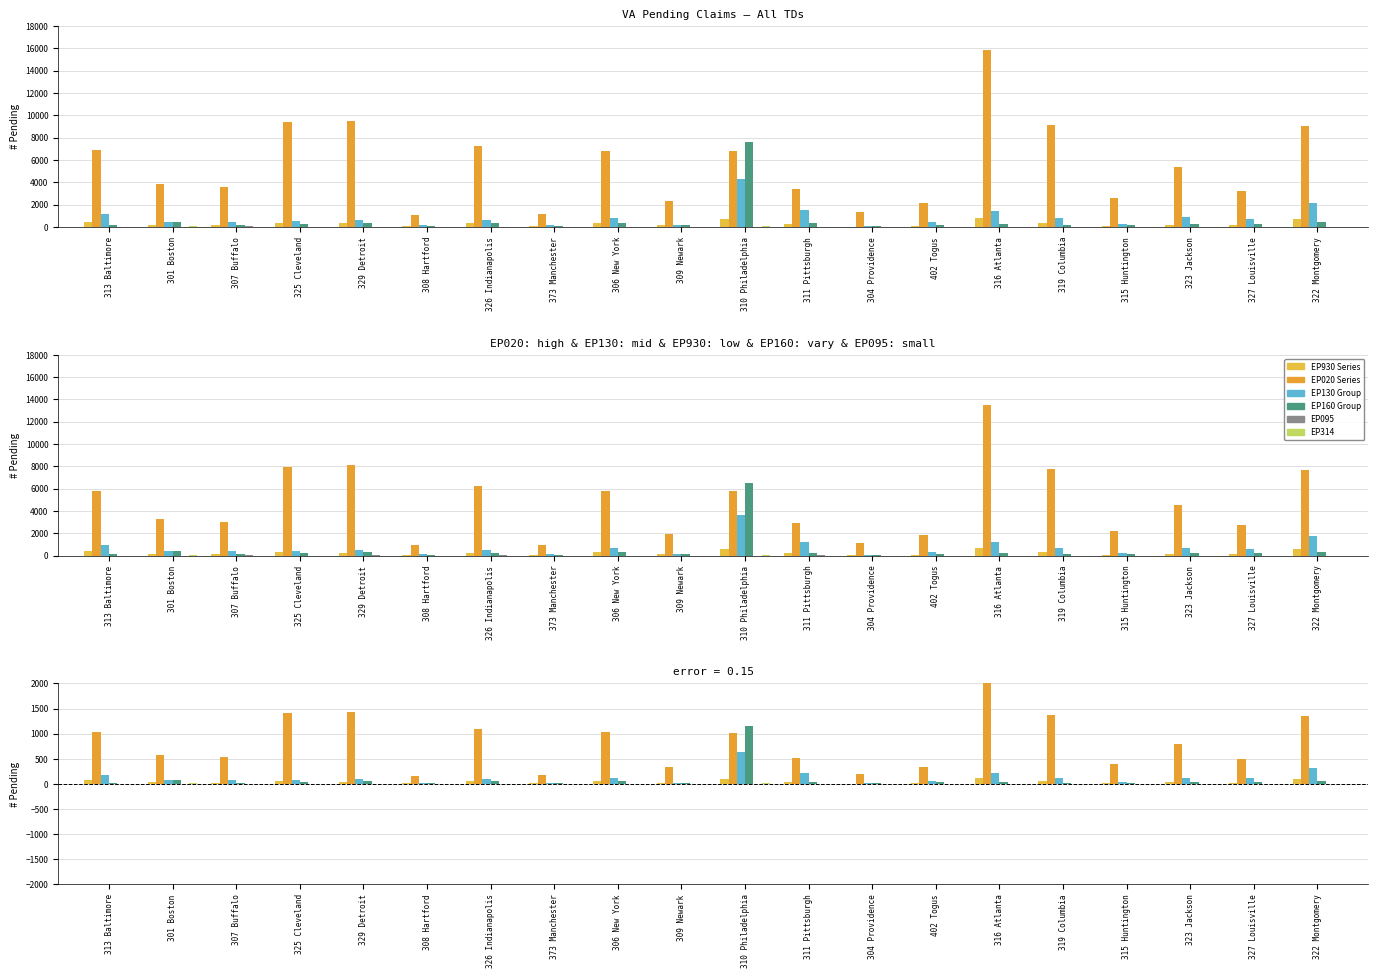

At how many categories does at least one series exceed 1947?

1